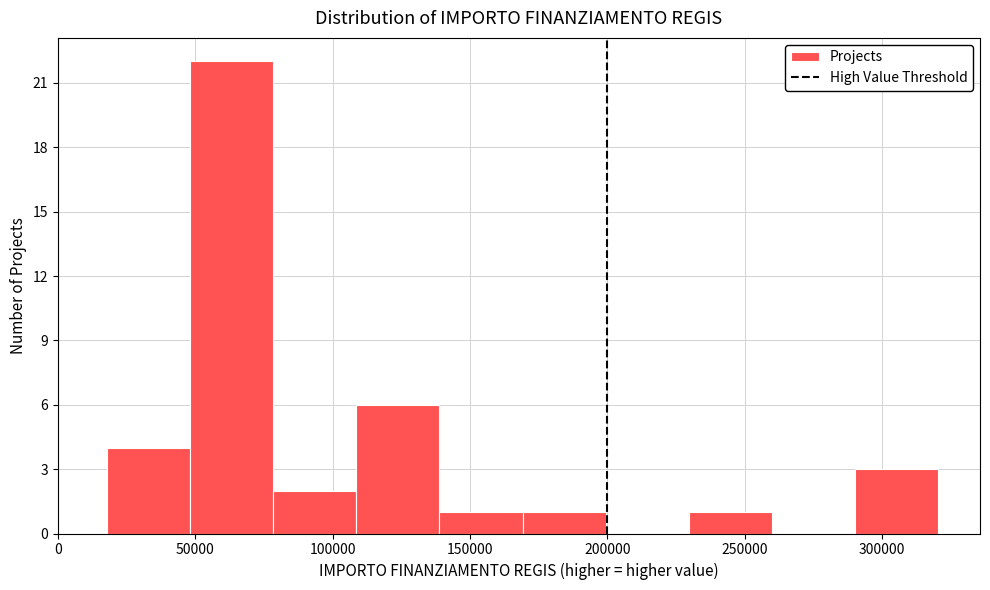

What is the height of the bar covering 170000 to 200000 on the x-axis? Neither the bar edges nor the heights are printed on the chart, so give them approximately, as read against the axes.

1